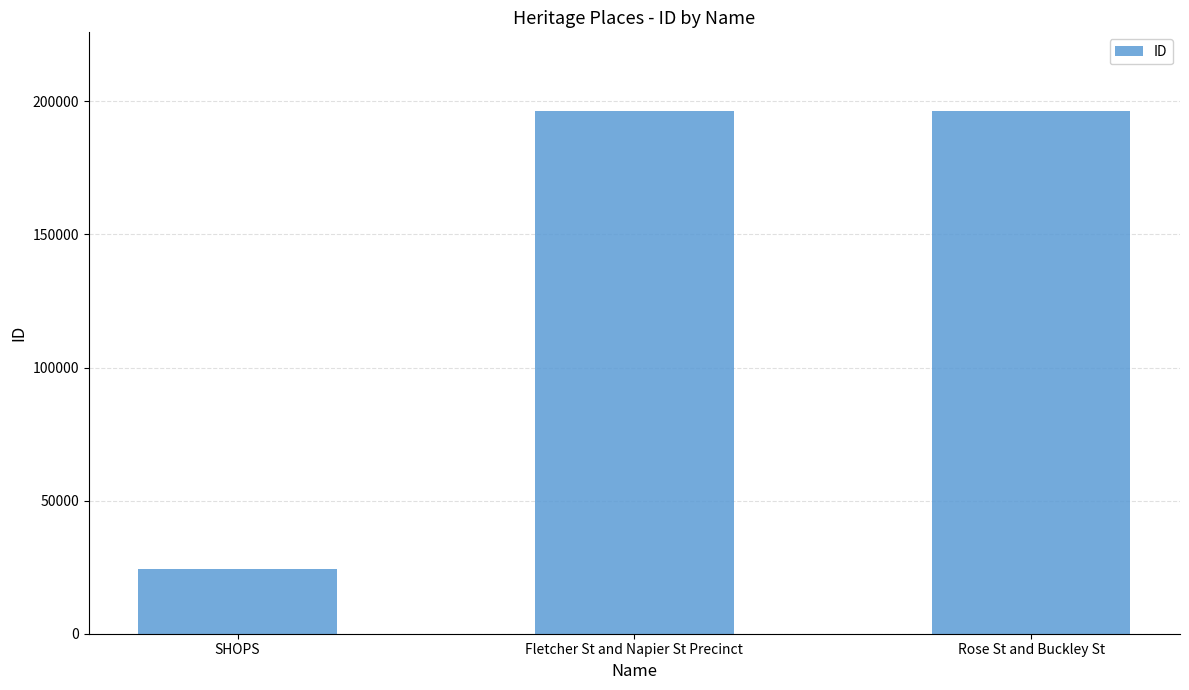

What is the change in value from SHOPS to Fletcher St and Napier St Precinct?

+172150